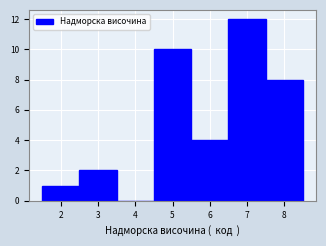

How tall is the bar that spans 1.5 to 2.5 on the x-axis? The values are not printed on the chart, so give them approximately, as read against the axis.

1